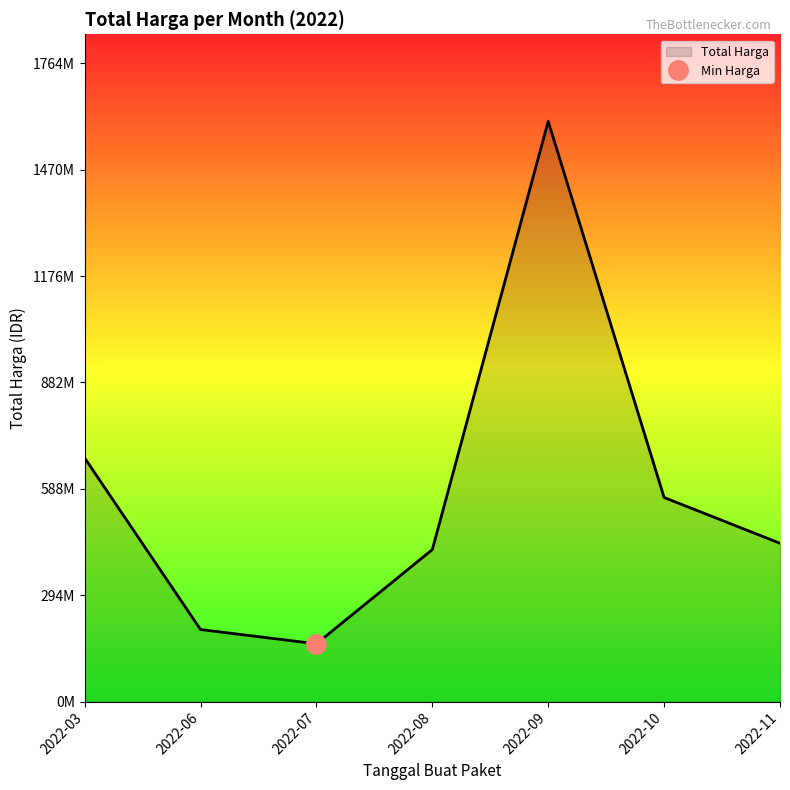

Approximately how many times larger is the value at 2022-08 compared to 2022-07?

2.6